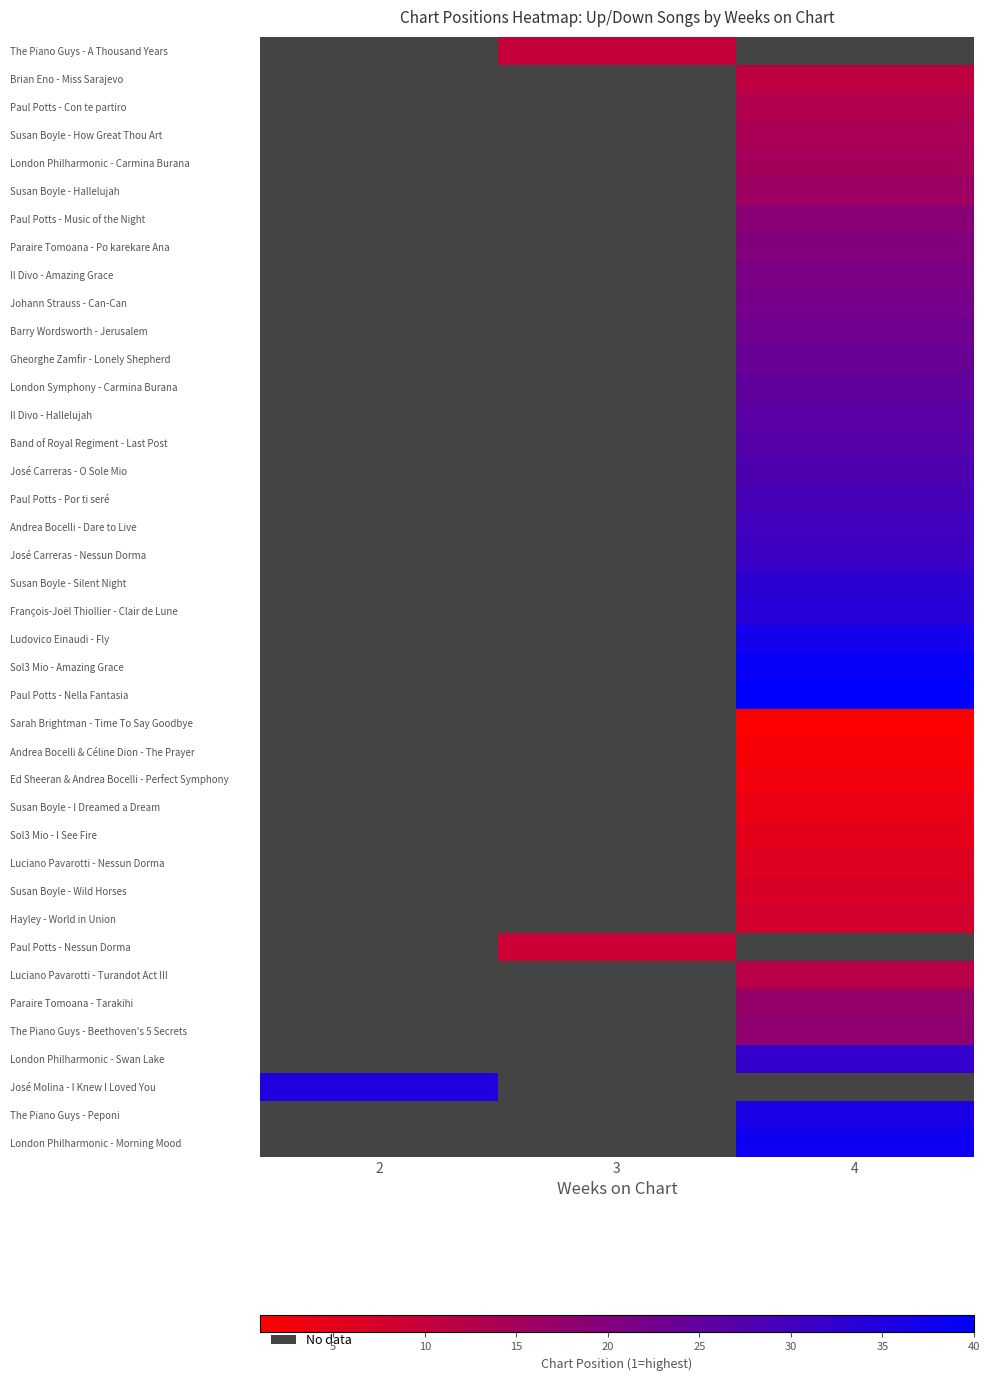

Which category has the lowest value across all series?

4